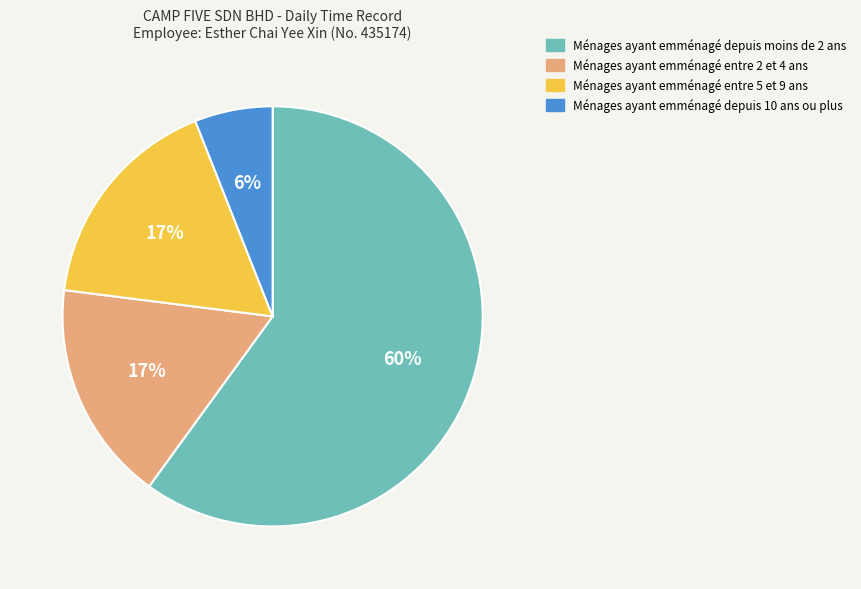

To the nearest percent, what is the difference between the largest and smallest slice percentages?

54%